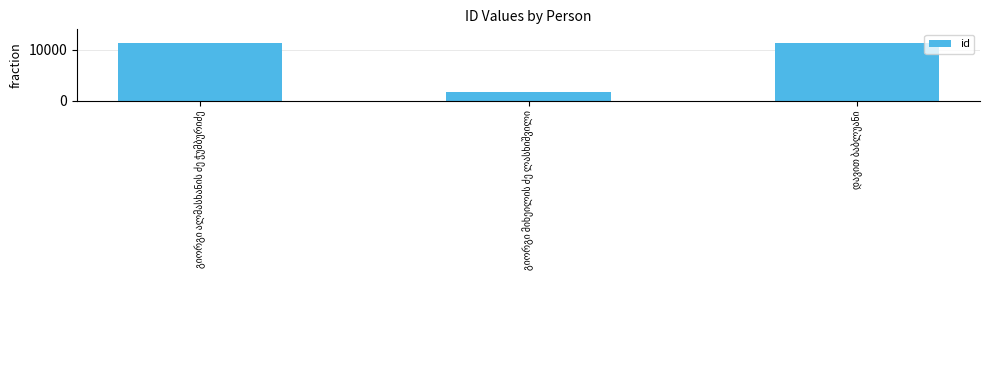

What is the average value?

8045